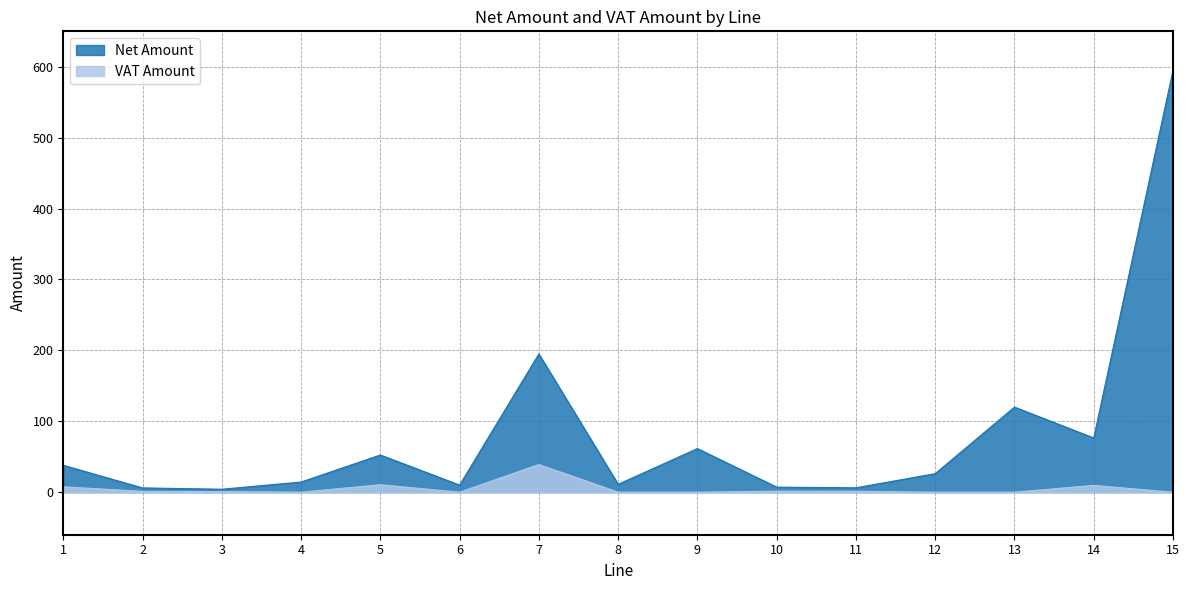

Does the chart display data point markers on the line(s)?

No